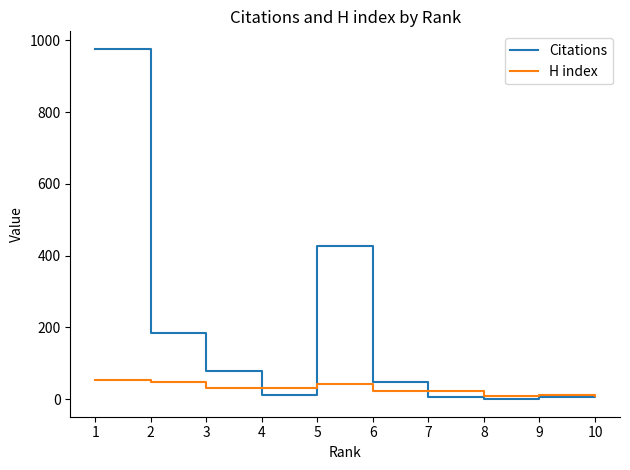

Which series has the largest total across all categories?

Citations